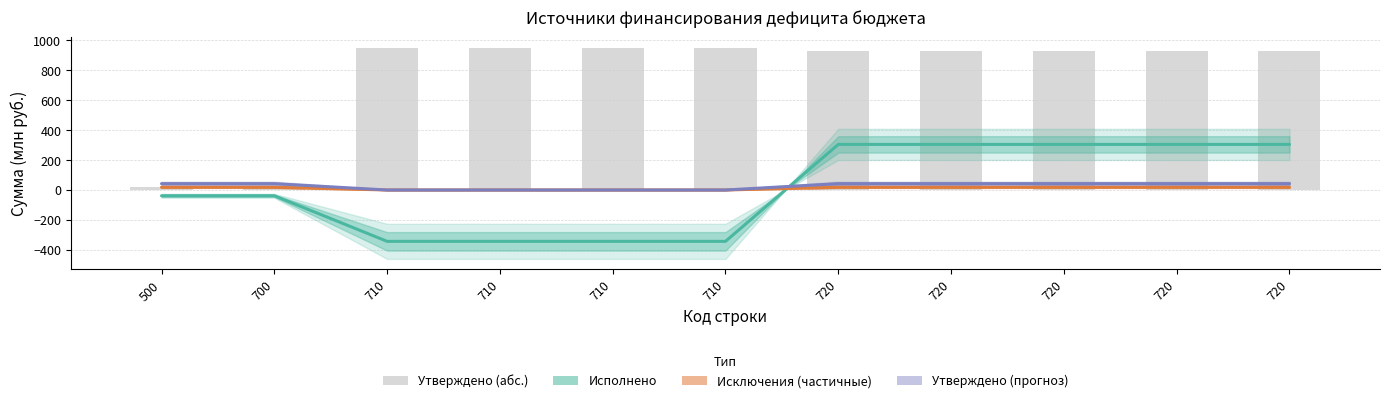

Reading right to left, what are all the values shown in this chart?

Исполнено (консол. бюджет): 304.7	304.7	304.7	304.7	304.7	-343.3	-343.3	-343.3	-343.3	-38.5	-38.5
Суммы исключений (исп.): 18.2	18.2	18.2	18.2	18.2	0.0	0.0	0.0	0.0	18.2	18.2
Суммы исключений (утв.): 42.4	42.4	42.4	42.4	42.4	0.0	0.0	0.0	0.0	42.4	42.4
Утверждено (абс.): 930.5	930.5	930.5	930.5	930.5	951.0	951.0	951.0	951.0	20.5	20.5